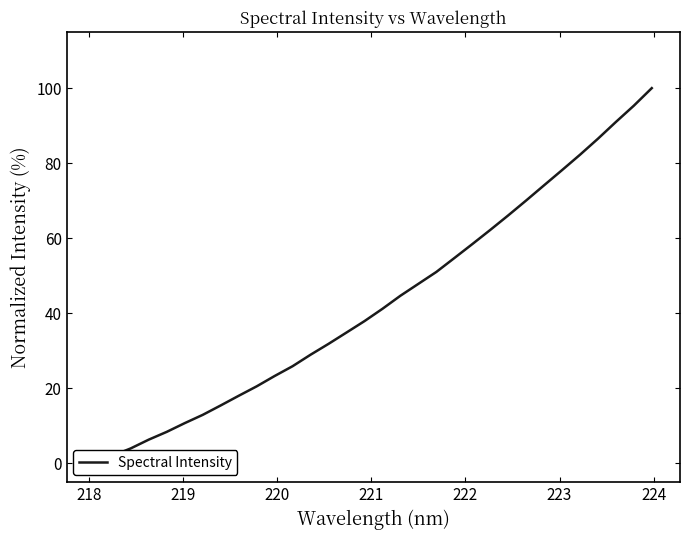

Is it true that the value at 11 is 38.0?

False